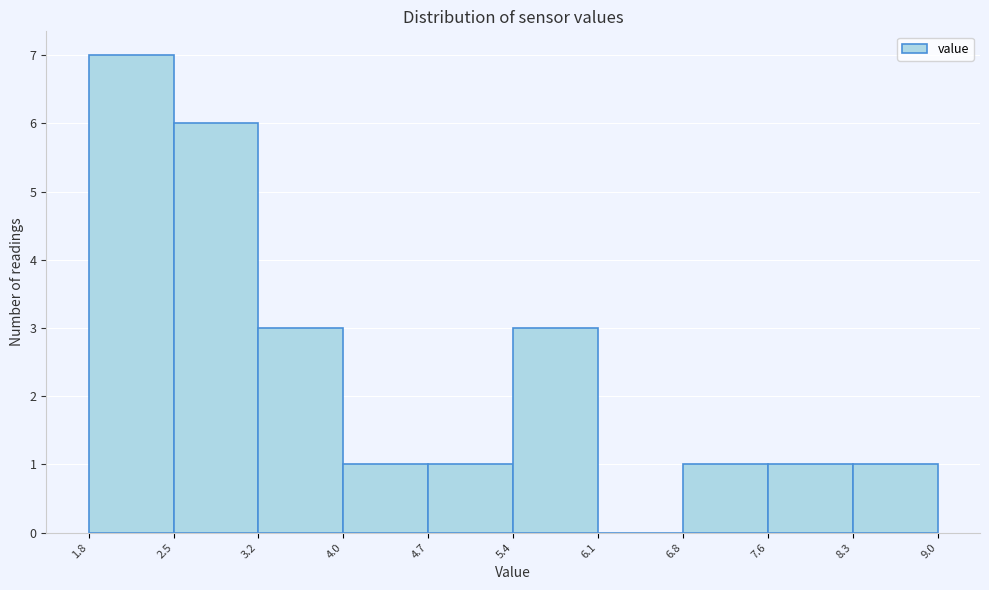

Over which range of the x-axis is the bar tallest?

1.8 to 2.5